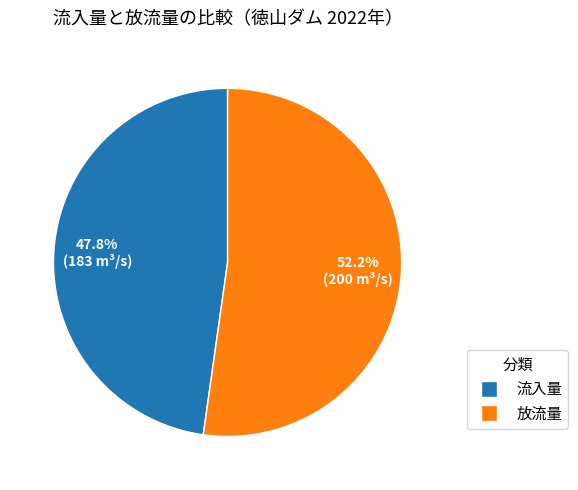

Count the number of slices in the pie.

2